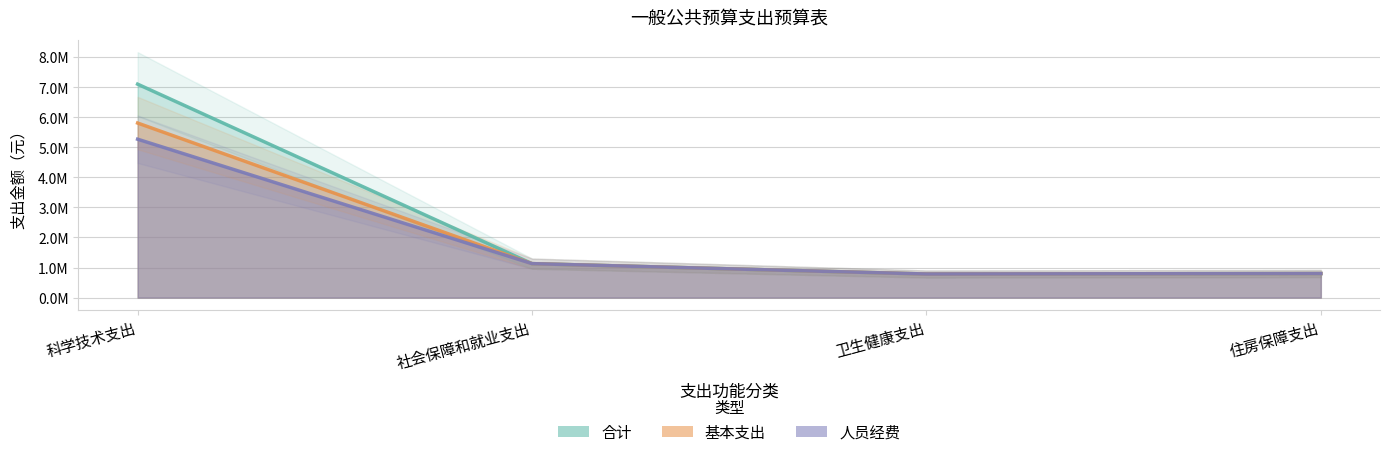

How many interior local valleys does the 人员经费 series have?

1